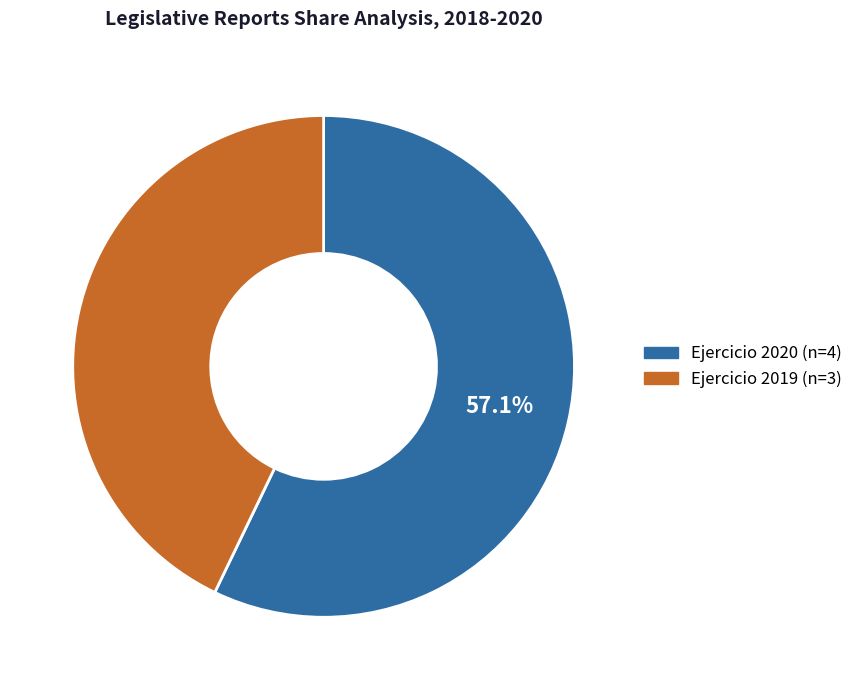

Does any single category account for the majority?

Yes